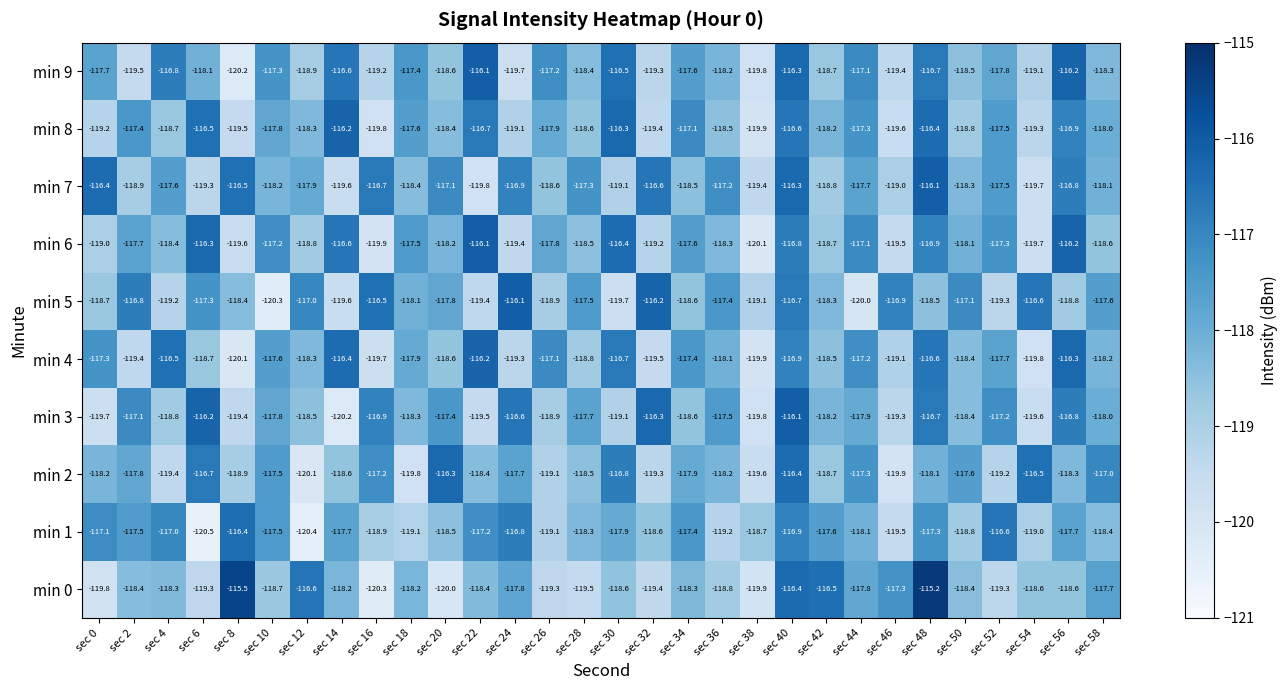

True or false: min 3 has a value of -119.3 at sec 46.

True